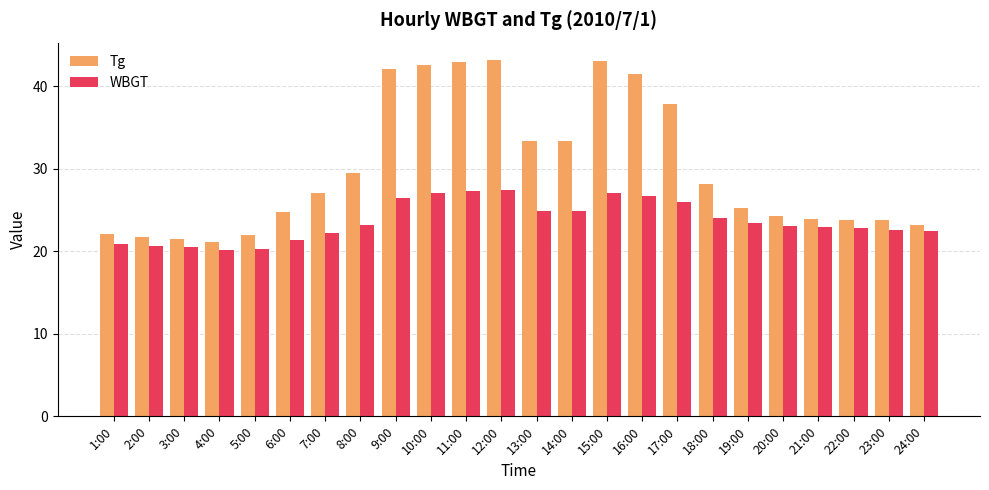

True or false: WBGT has a value of 7.5 at 6:00.

False